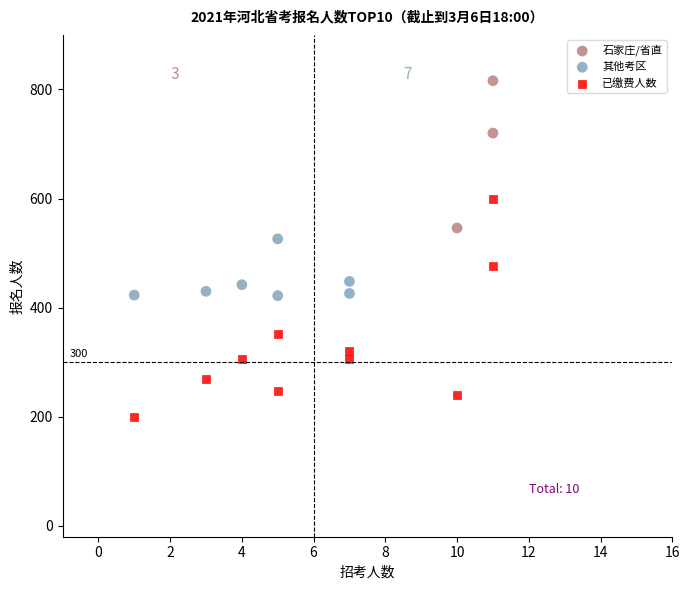

Which series contains the lowest Y value?

已缴费人数